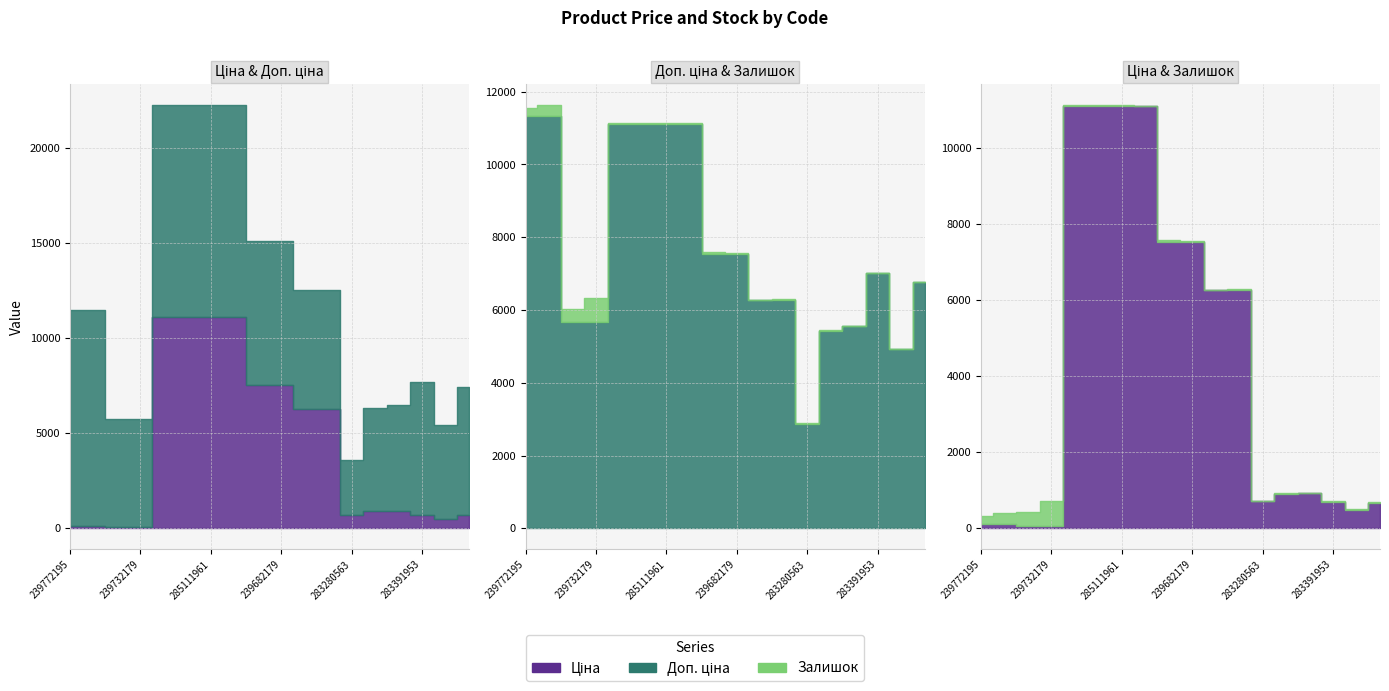

Which has a higher value, 239682179 or 285112217?

285112217